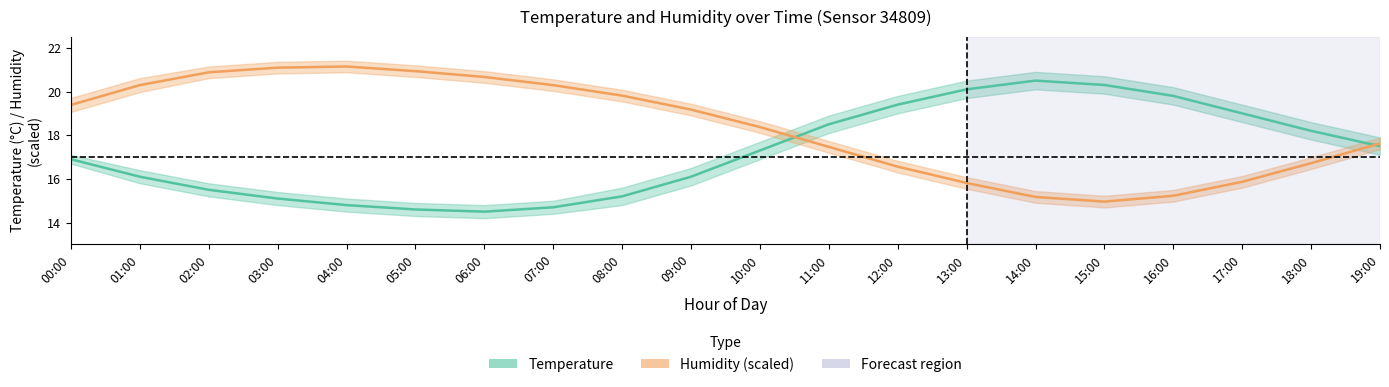

The Temperature (°C) series shows 14.6 at 05:00. True or false?

True